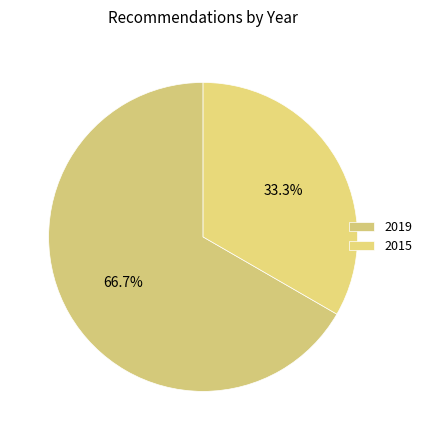

How many slices are in this pie chart?

2